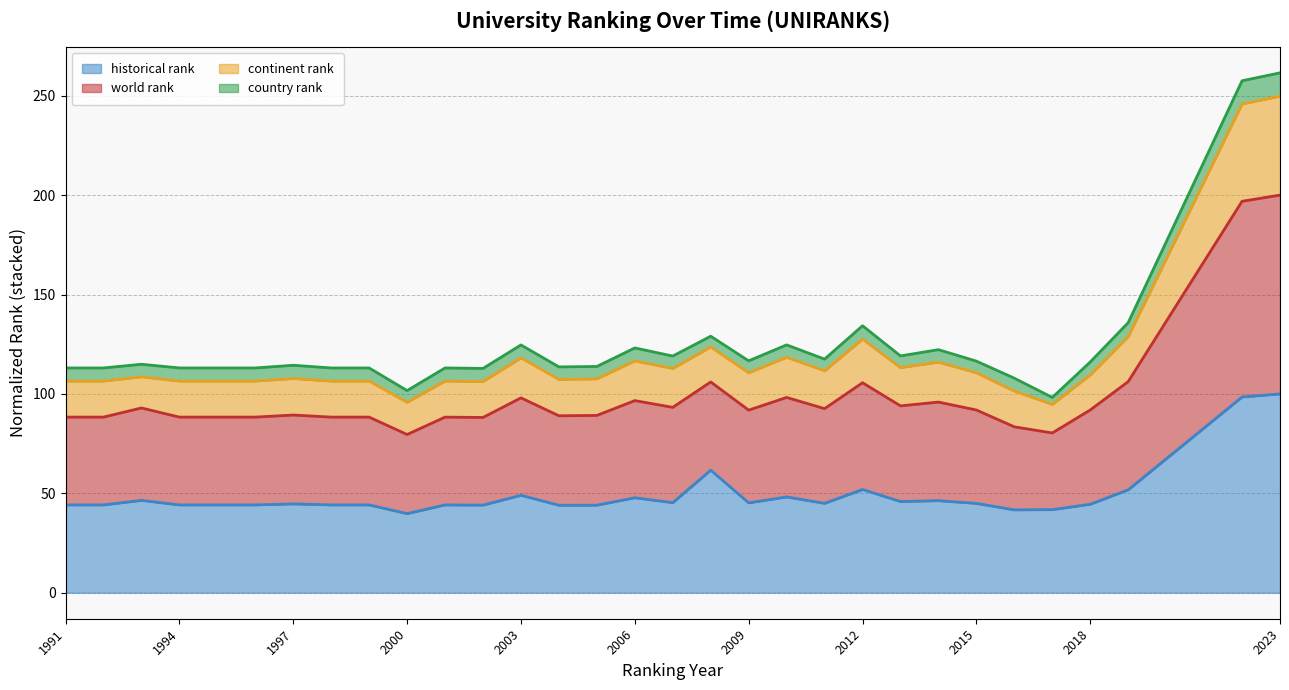

Which series has the largest range (max minus min)?

world rank